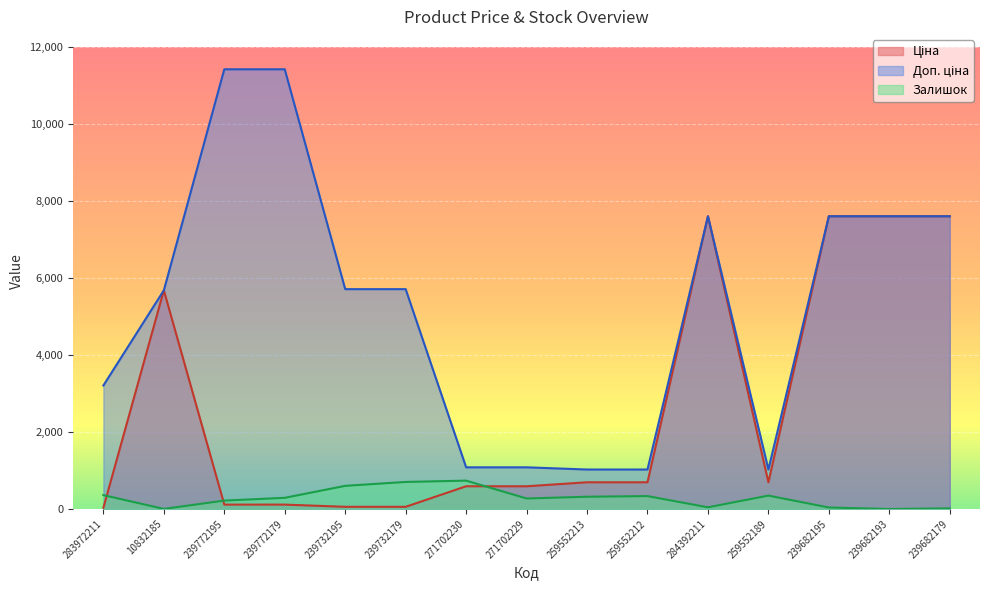

What is the label of the 7th point from the right?

259552213